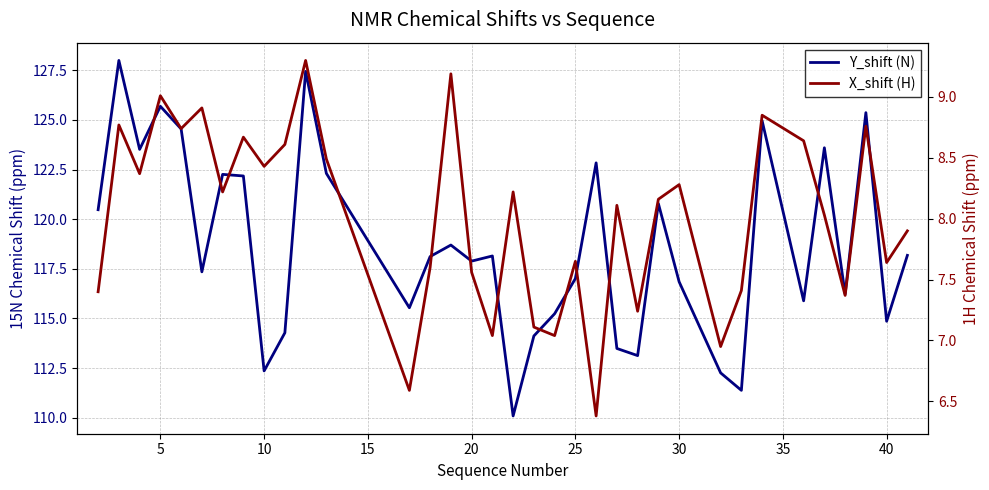

In Y_shift (N), how many points are lower than both neighbors (excluding endpoints)?

11